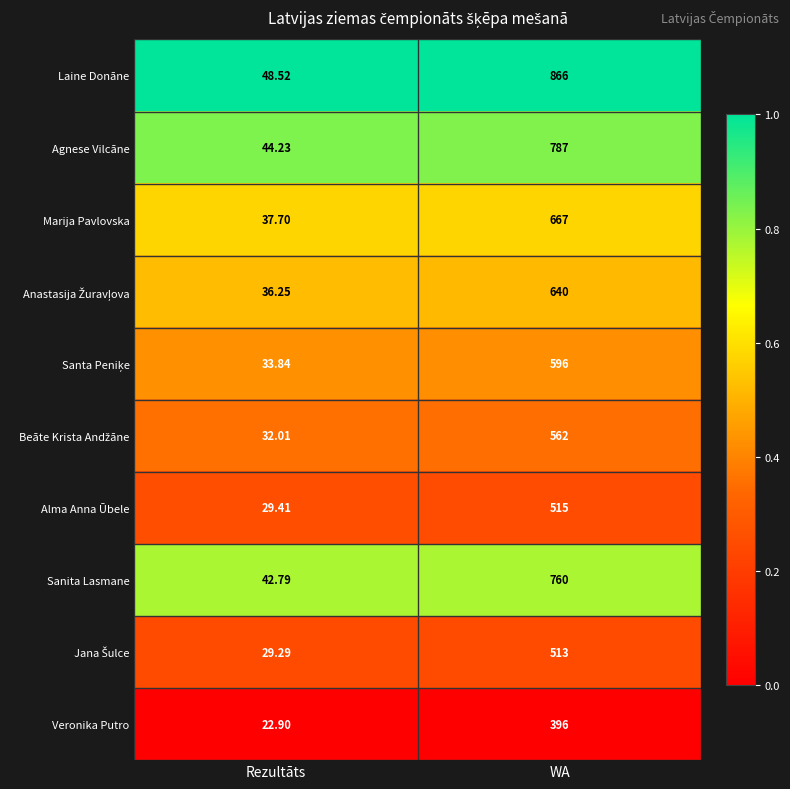

Which series has the widest spread of values?

Laine Donāne